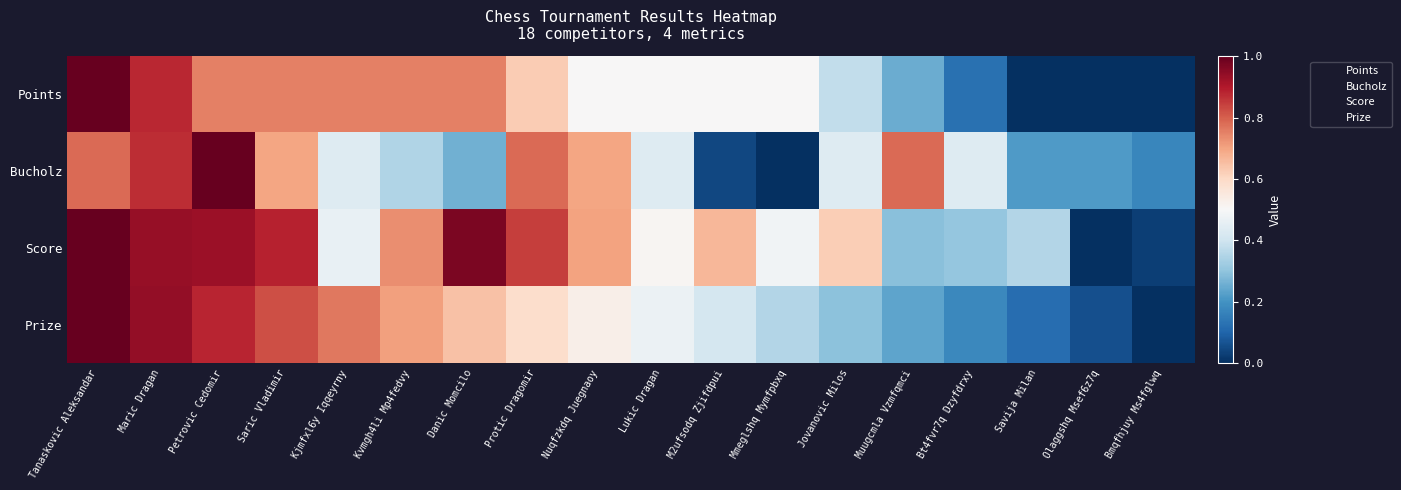

Which category has the lowest value across all series?

Savija Milan